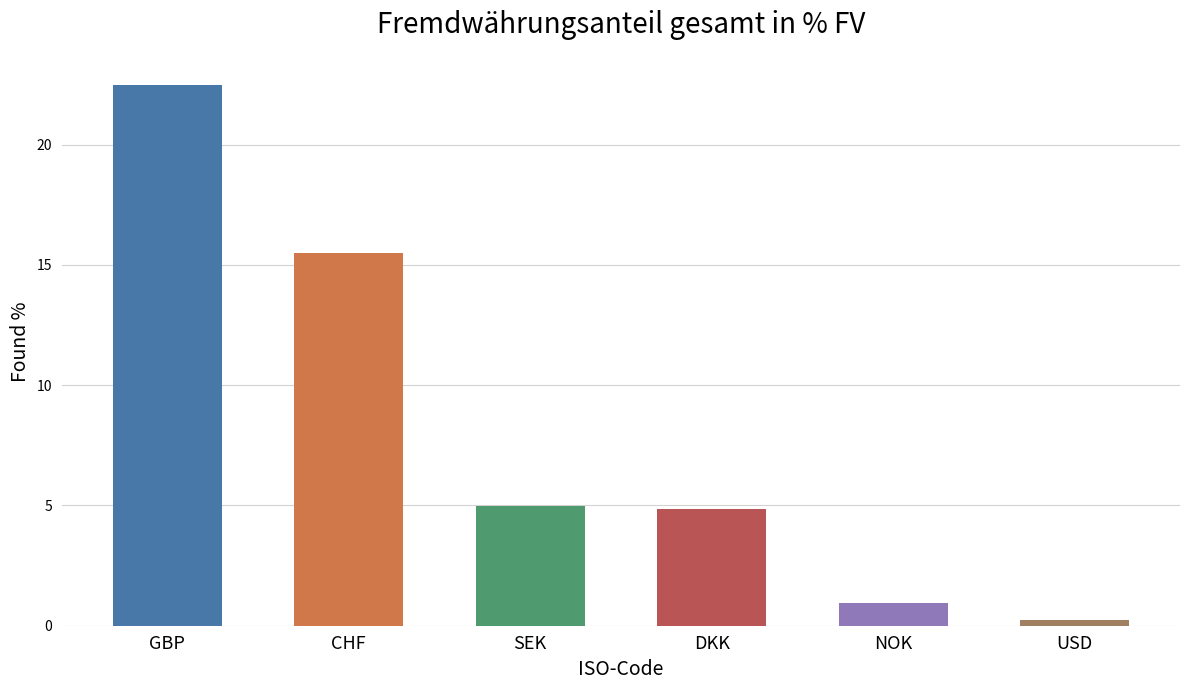

What is the ratio of the value at CHF to the value at SEK?

3.1